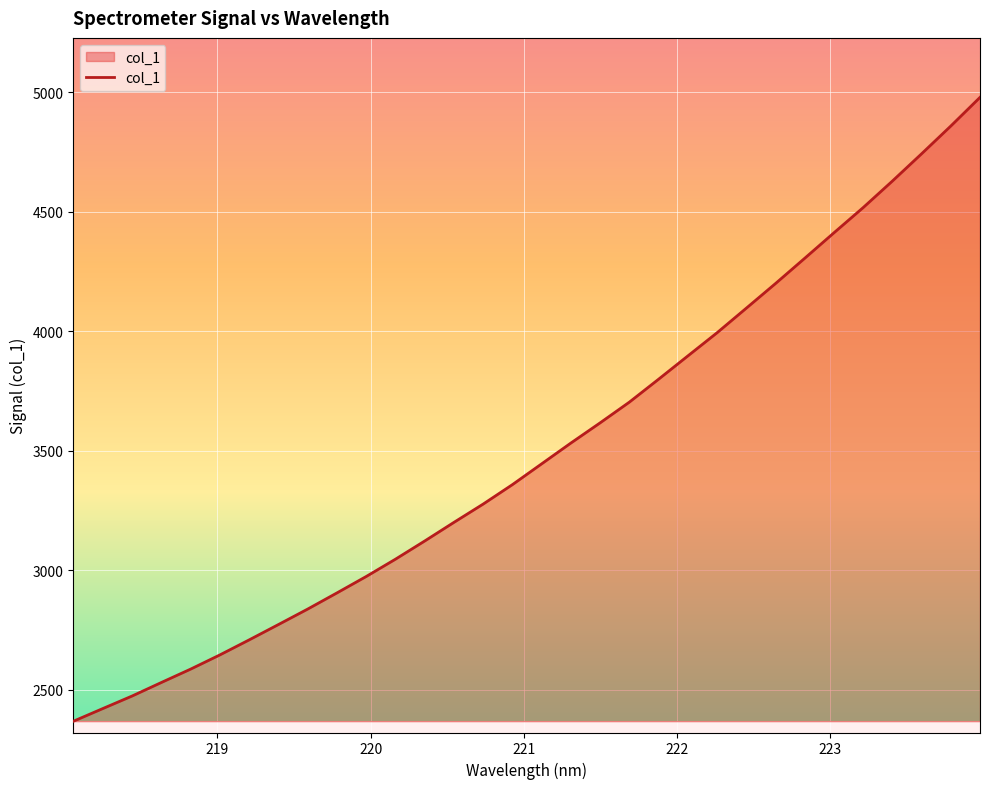

What is the smallest value displayed?

2368.0